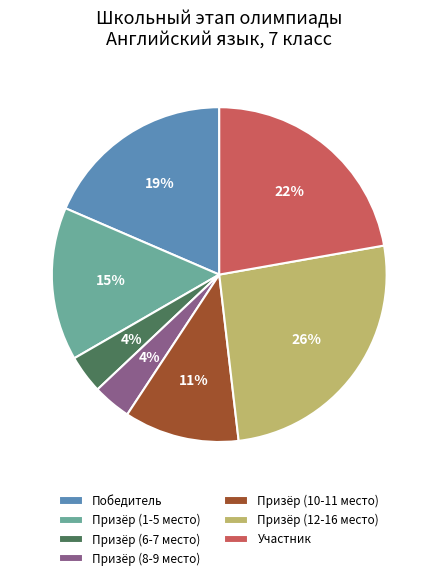

Is Призёр (6-7 место) the majority of the pie?

No